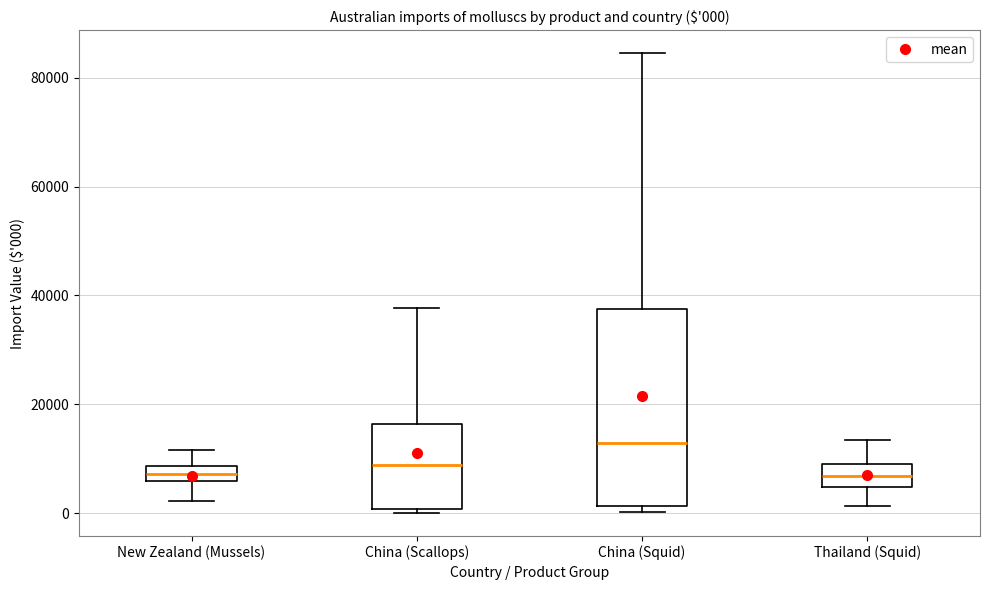

Which box has the highest median line?

China (Squid)